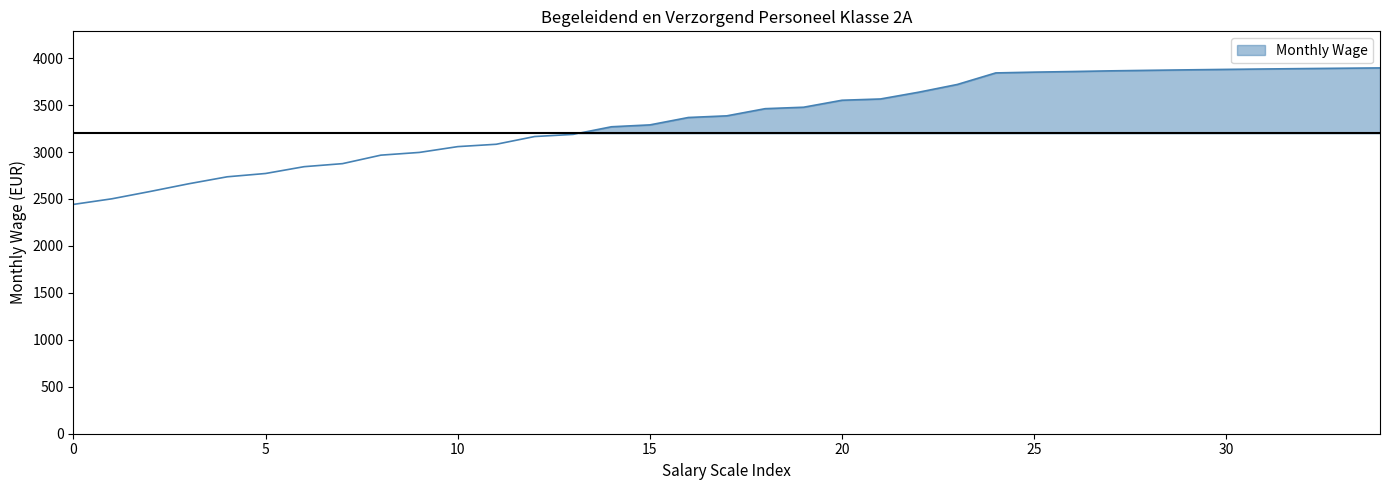

What is the average value?

3348.5